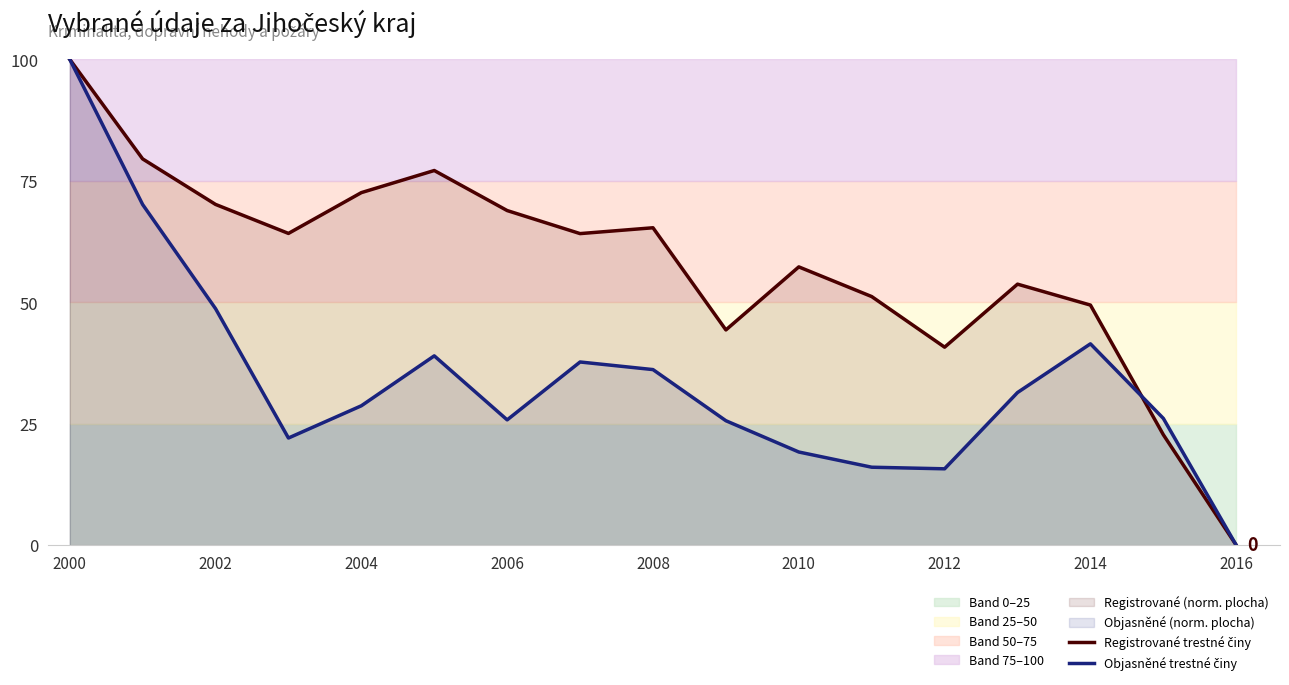

Which has a higher value, 2012 or 2000?

2000